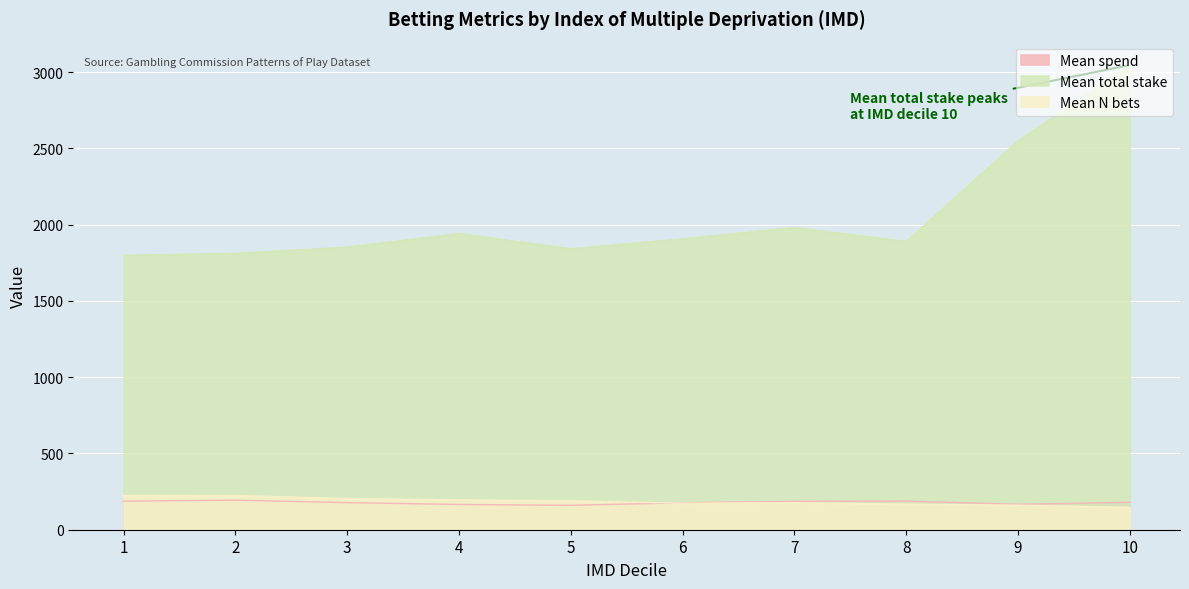

At which category does the chart reach its minimum across all series?

10